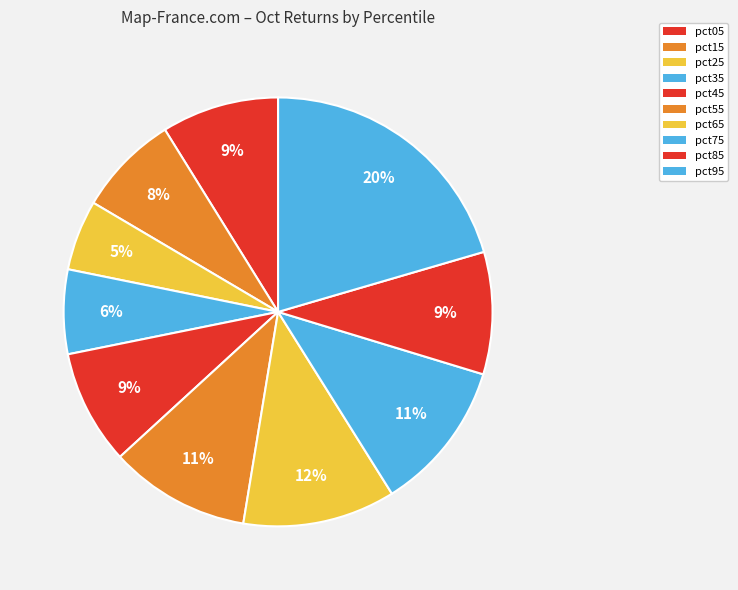

Is there any slice that represents more than half of the pie?

No